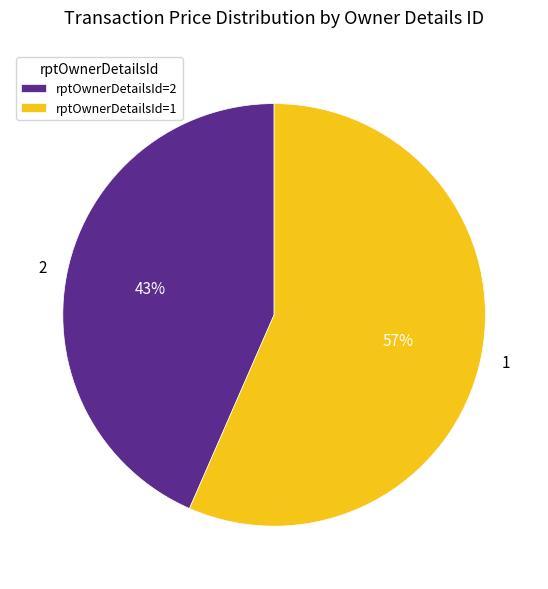

Which slice is the largest?

1